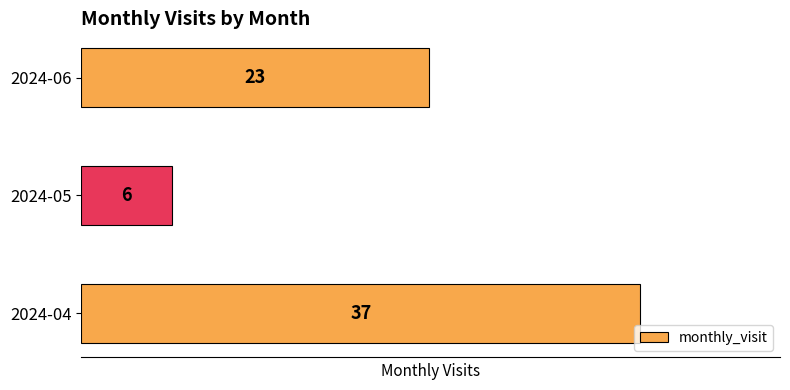

What is the smallest value displayed?

6